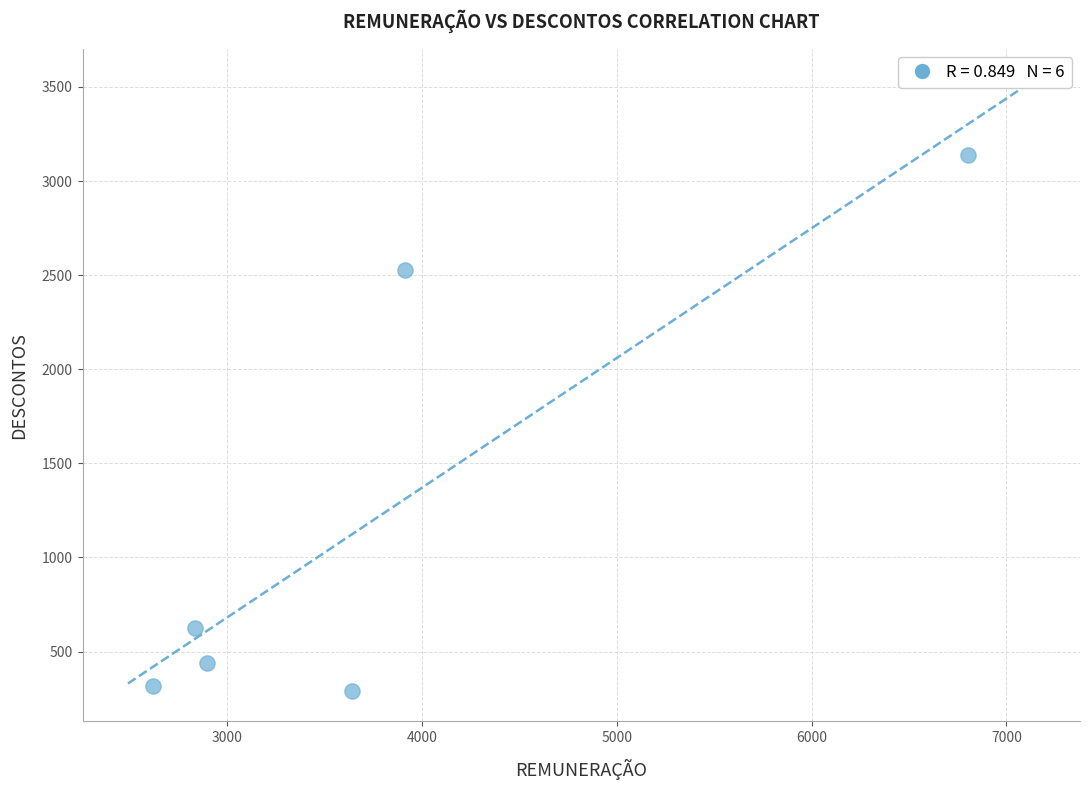

What is the average X value?

3785.7